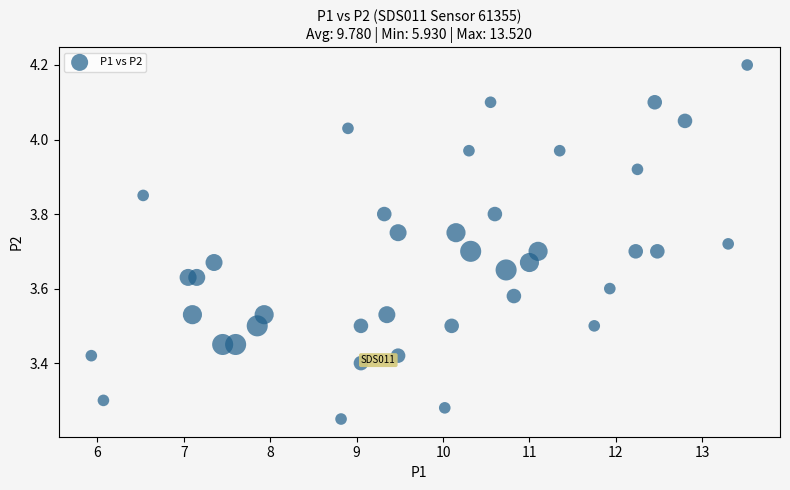

What is the range of X values (max minus min)?

7.6